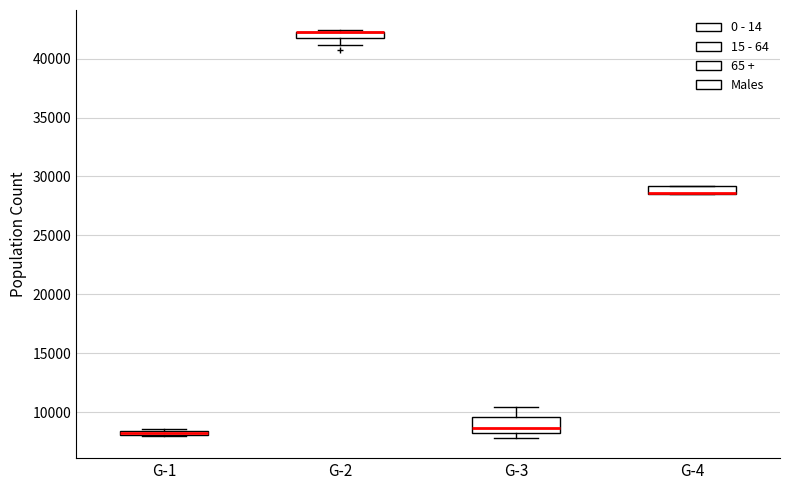

Which box is the tallest, from its lower edge to its upper edge?

G-3